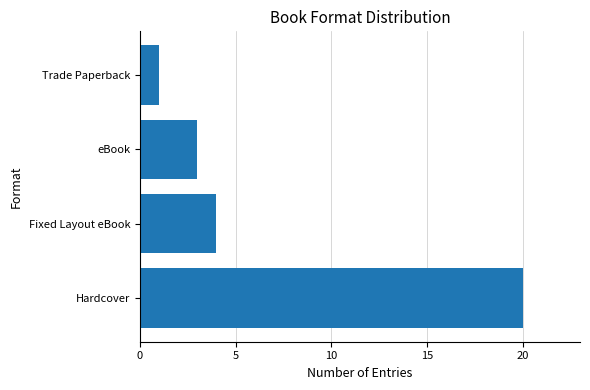

The value at Trade Paperback is 2. True or false?

False